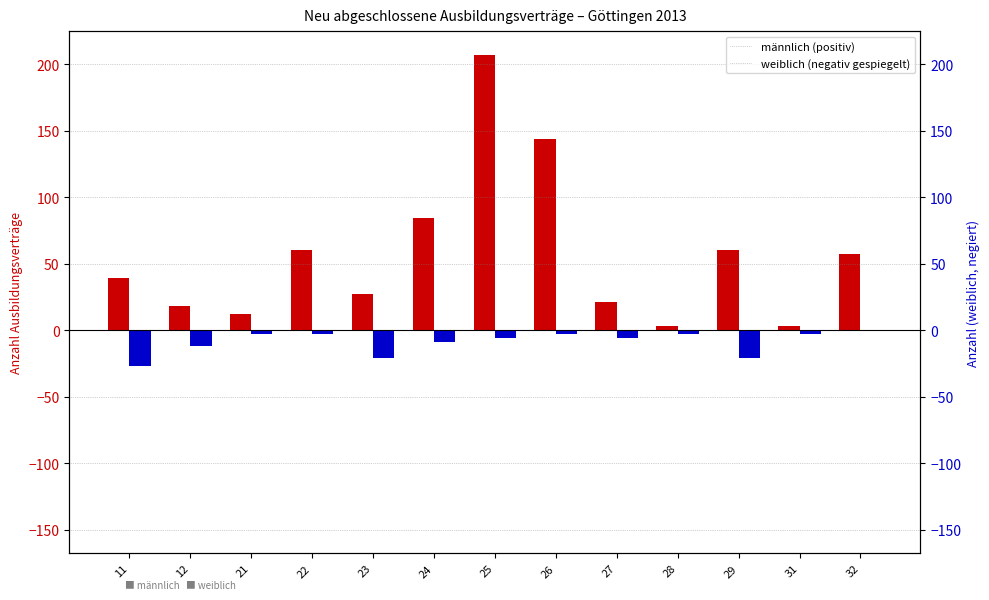

At 21, list the series in order from largest to smallest.

männlich, weiblich